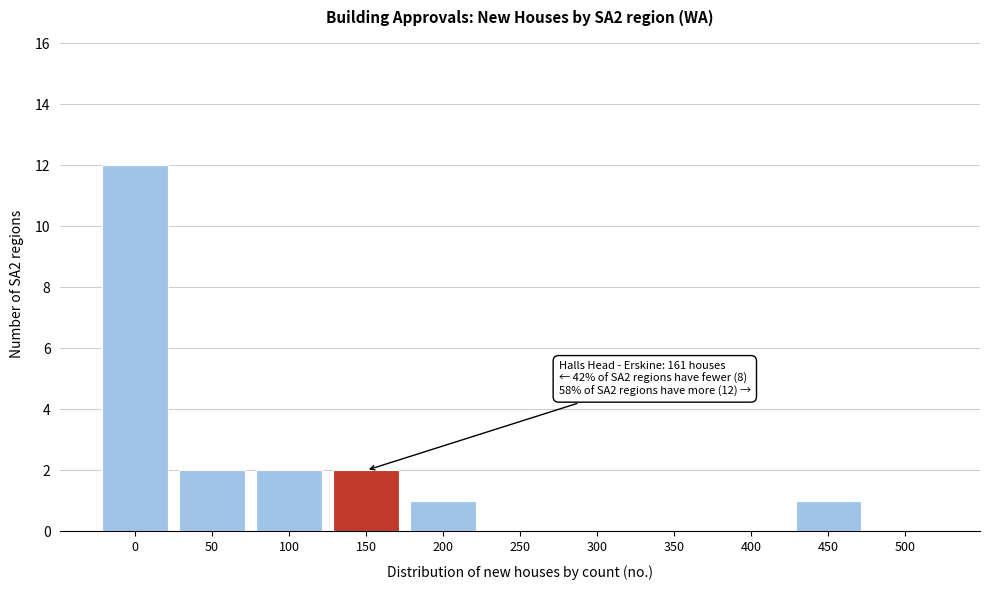

Reading left to right, list all the values displayed in this chart.

0=12	50=2	100=2	150=2	200=1	250=0	300=0	350=0	400=0	450=1	500=0